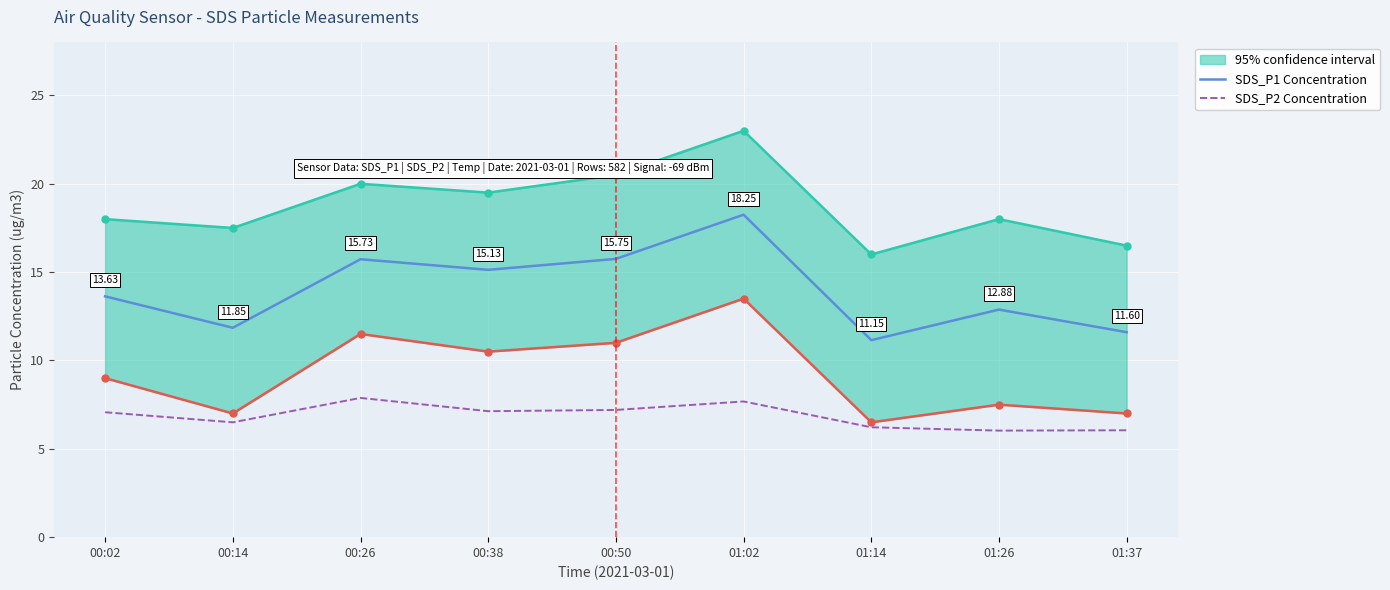

What position from the right is 01:37?

1